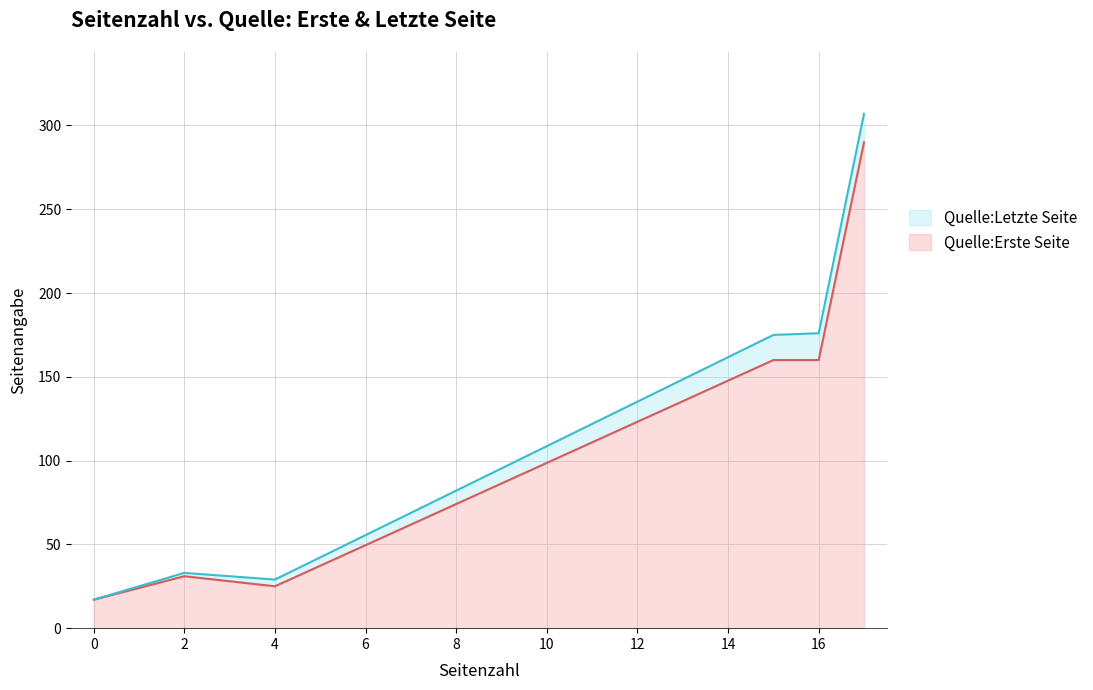

True or false: Quelle:Erste Seite has a value of 401 at OPUS4-32088.

False